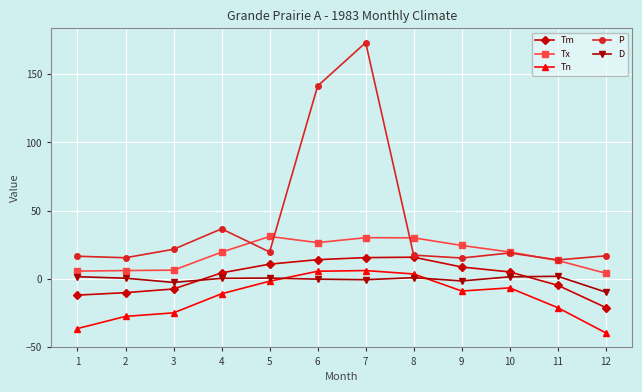

Count the number of data series in this chart.

5